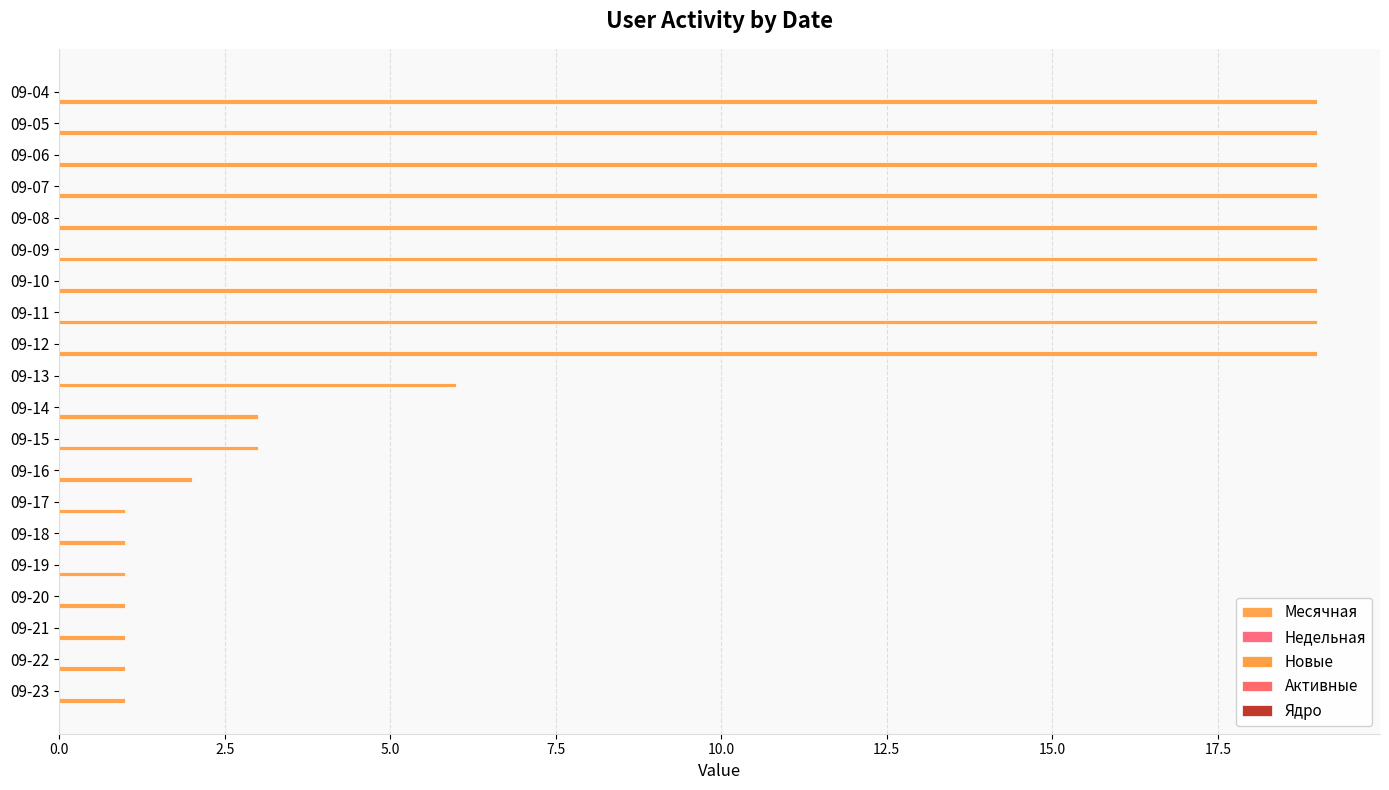

How many bars are there in total?

20